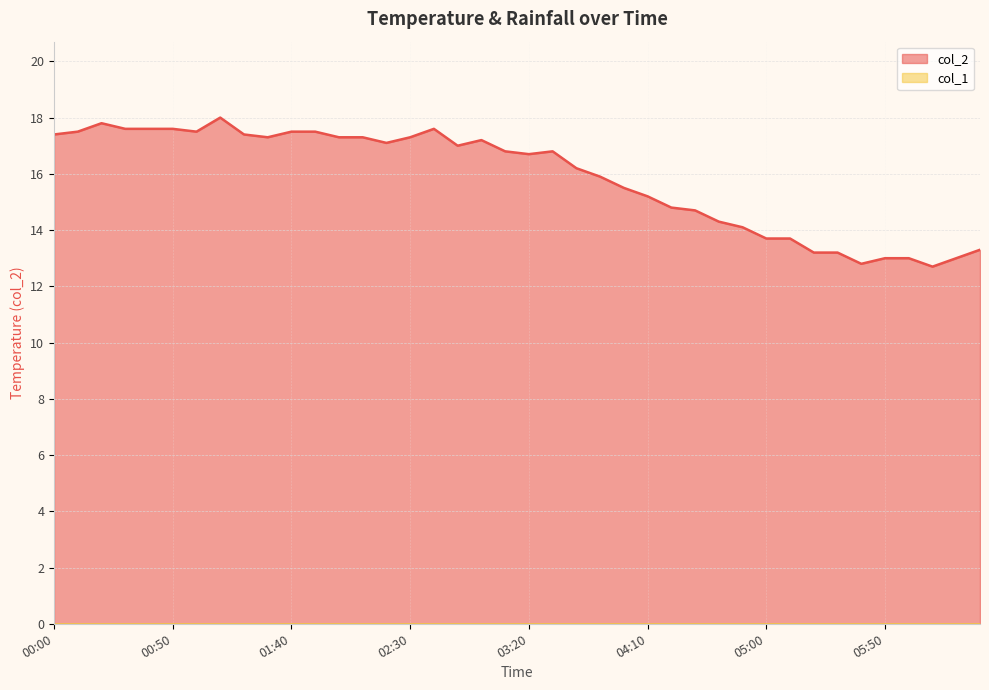

What is the value of the 34th point from the left?

13.2